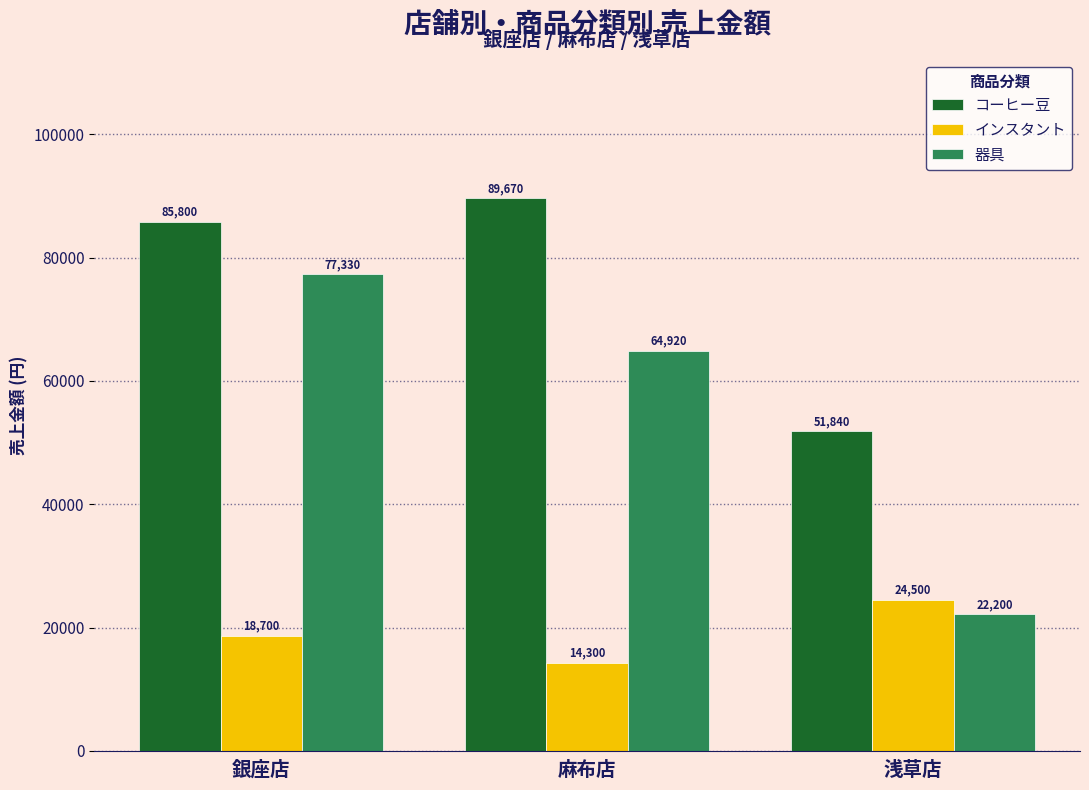

Reading left to right, list all the values displayed in this chart.

コーヒー豆: 85800	89670	51840
インスタント: 18700	14300	24500
器具: 77330	64920	22200